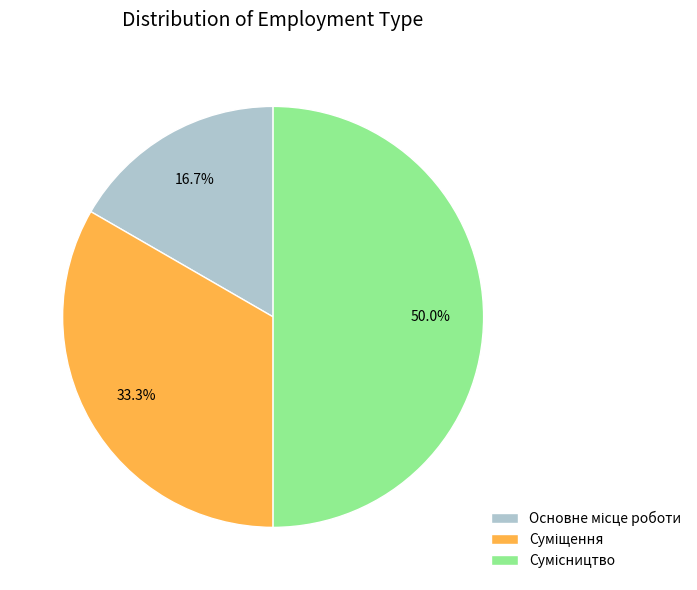

Which has a higher value, Сумісництво or Основне місце роботи?

Сумісництво